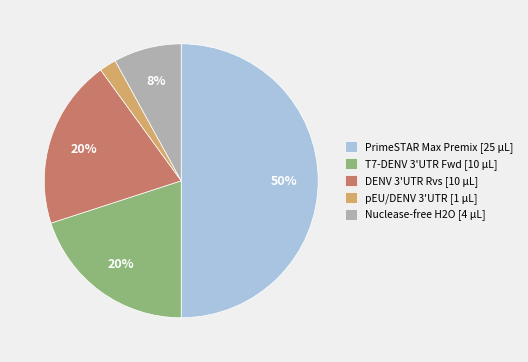

Is Nuclease-free H2O [4 μL] the majority of the pie?

No